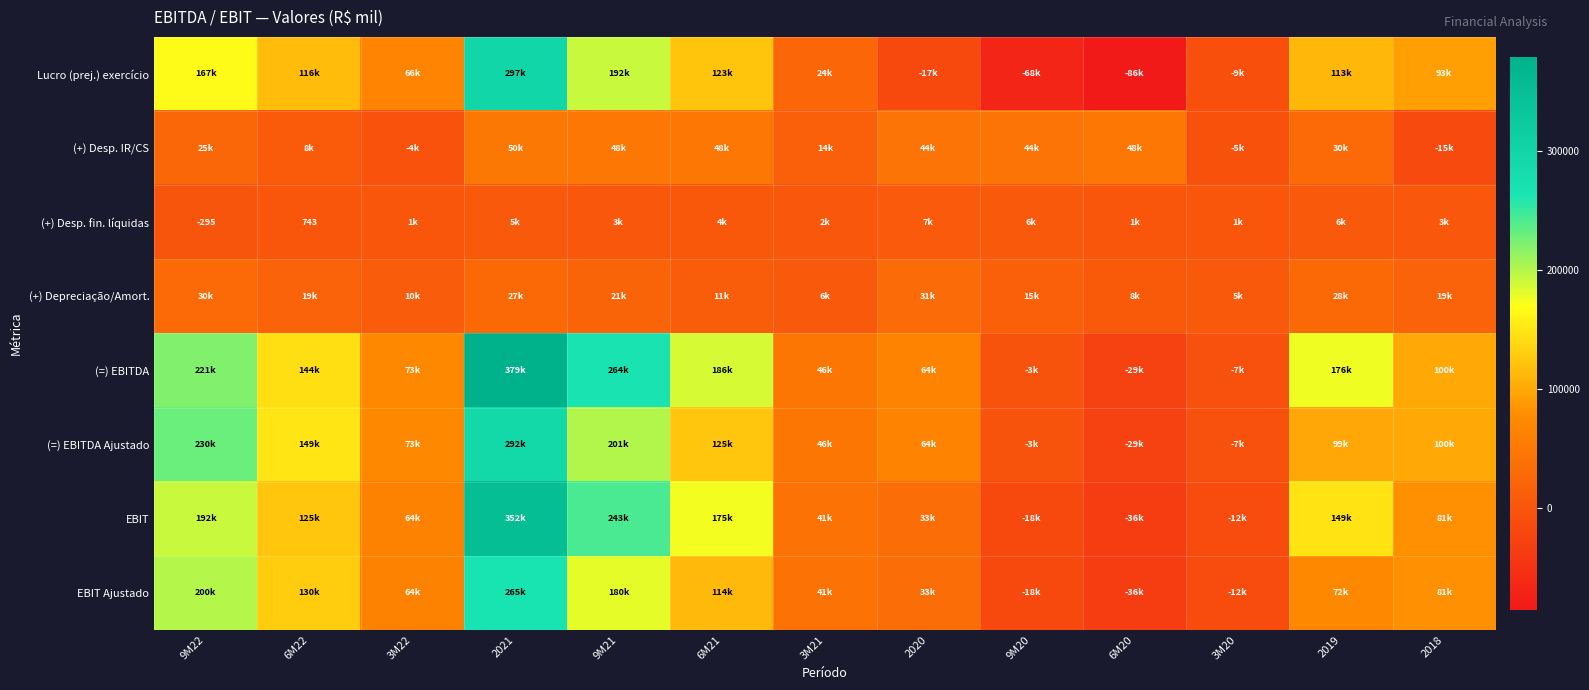

True or false: (+) Desp. fin. líquidas has a value of -295 at 9M22.

True